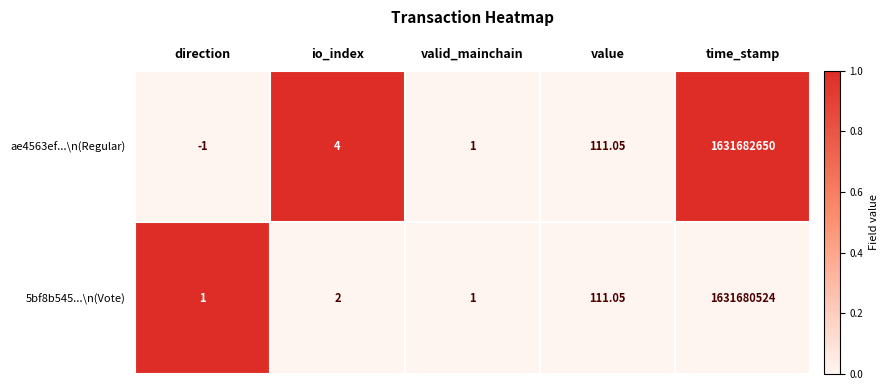

Rank the series by their average value, from lowest to highest.

5bf8b545...\n(Vote), ae4563ef...\n(Regular)